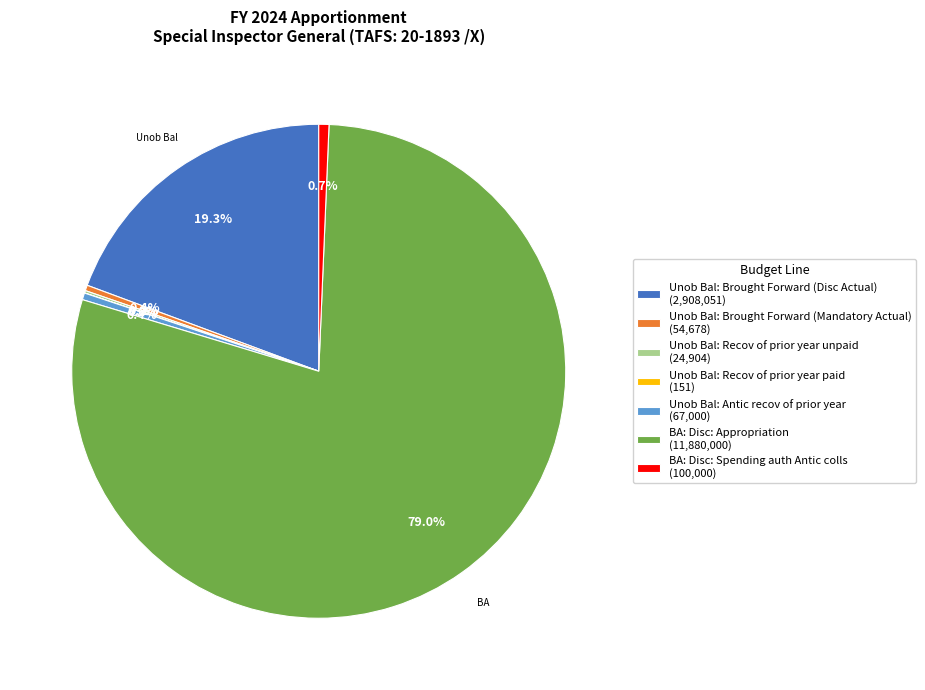

What is the ratio of the value at Unob Bal: Brought Forward (Mandatory Actual) (54,678) to the value at Unob Bal: Antic recov of prior year (67,000)?

0.8